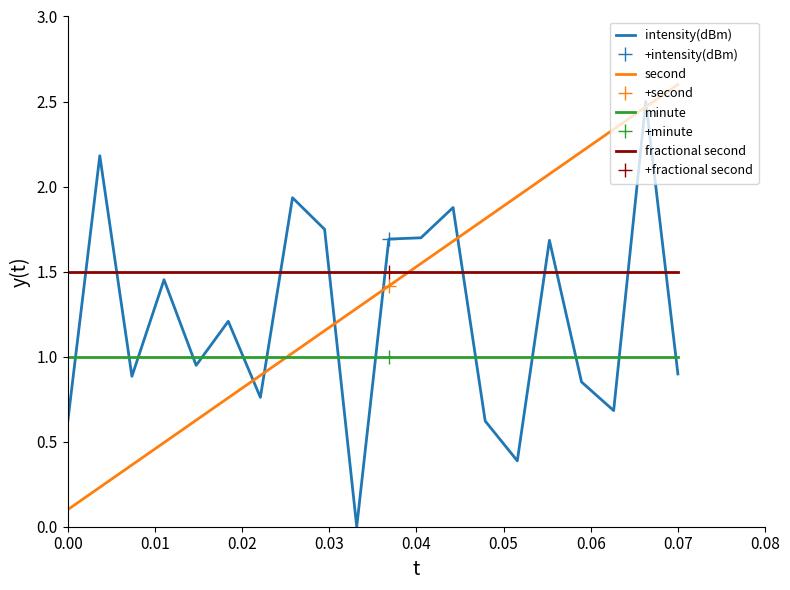

Read the second value at 0.07.

2.6